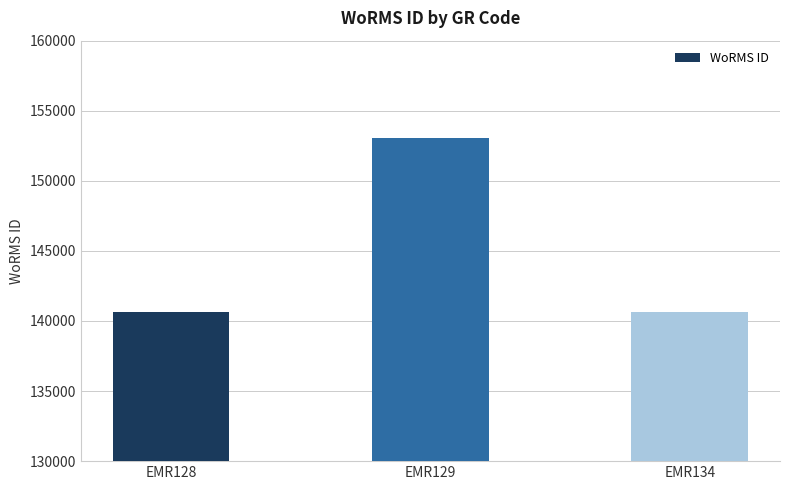

What is the greatest value displayed?

153087